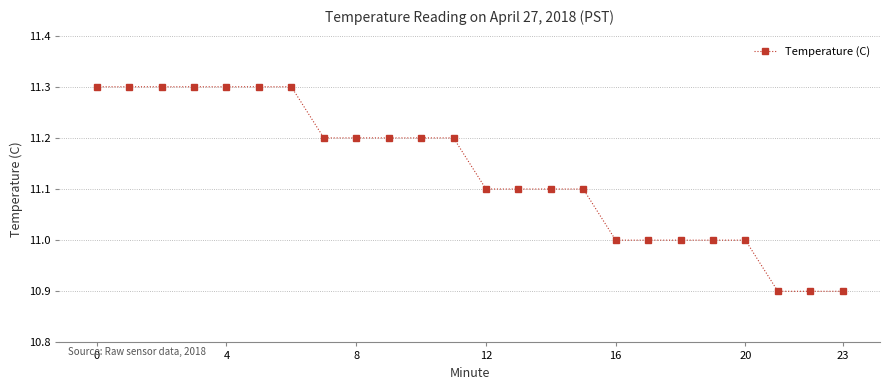

What is the smallest value displayed?

10.9